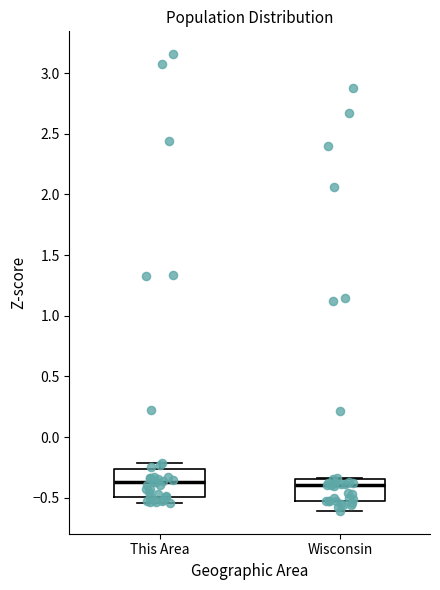

Where is the lower edge of the box for Wisconsin on the y-axis? The values are not printed on the chart, so give them approximately, as read against the axis.

-0.55